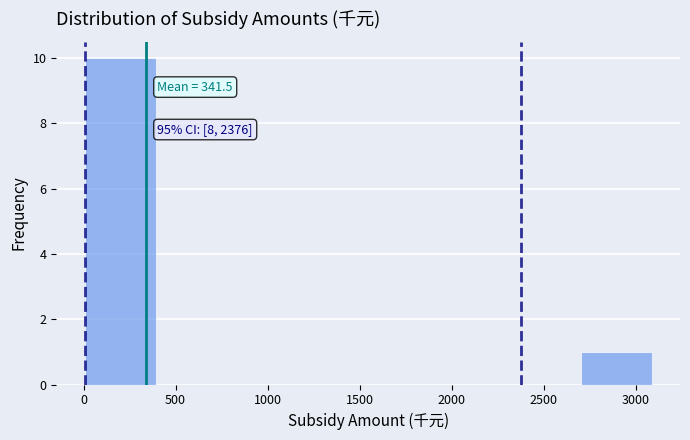

Which range on the x-axis has the tallest bar?

0 to 400